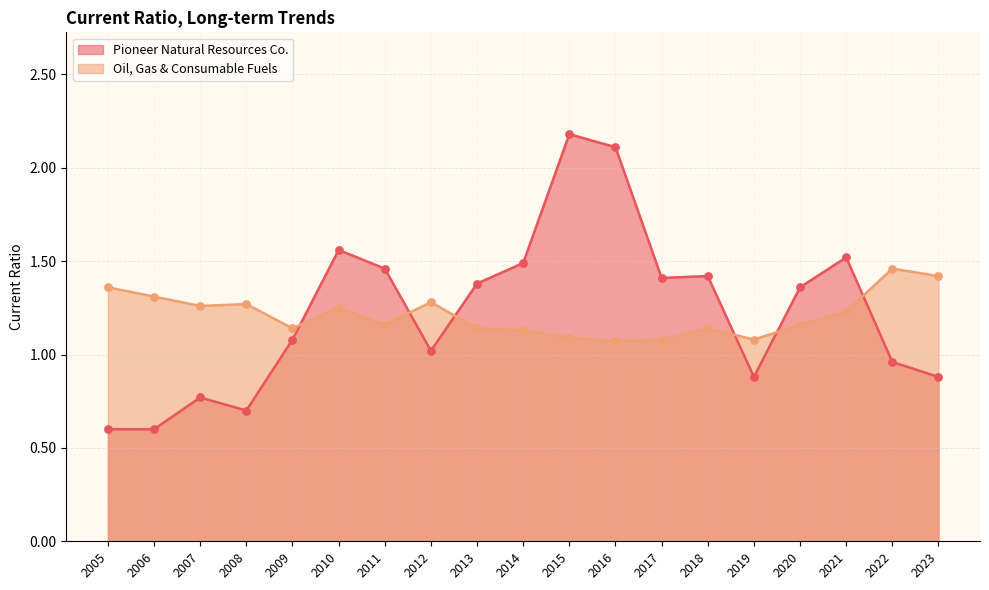

Which series reaches the maximum Y coordinate?

Pioneer Natural Resources Co.